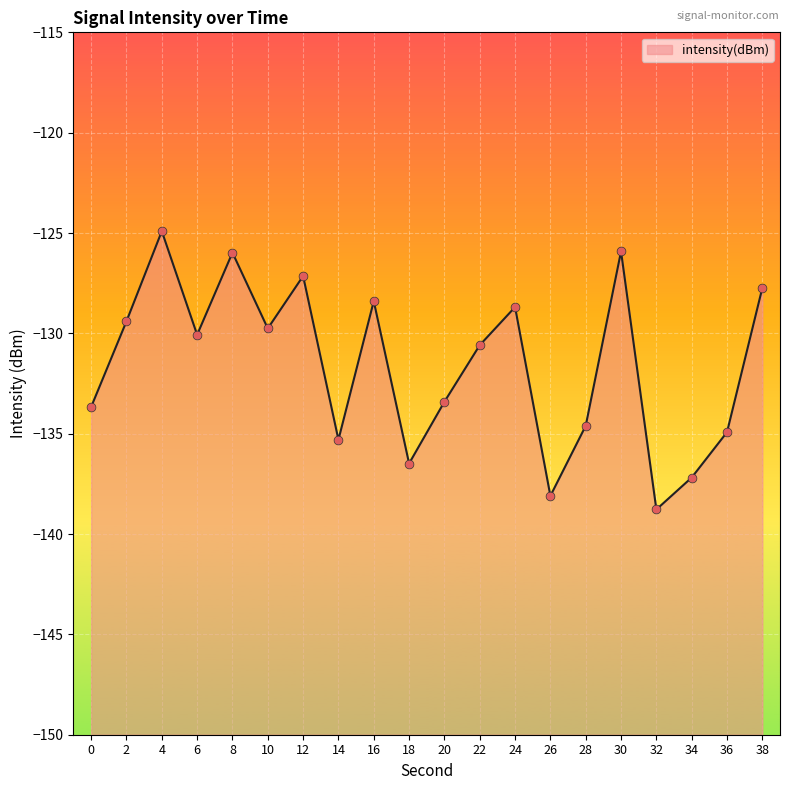

What is the change in value from 16 to 18?

-8.1